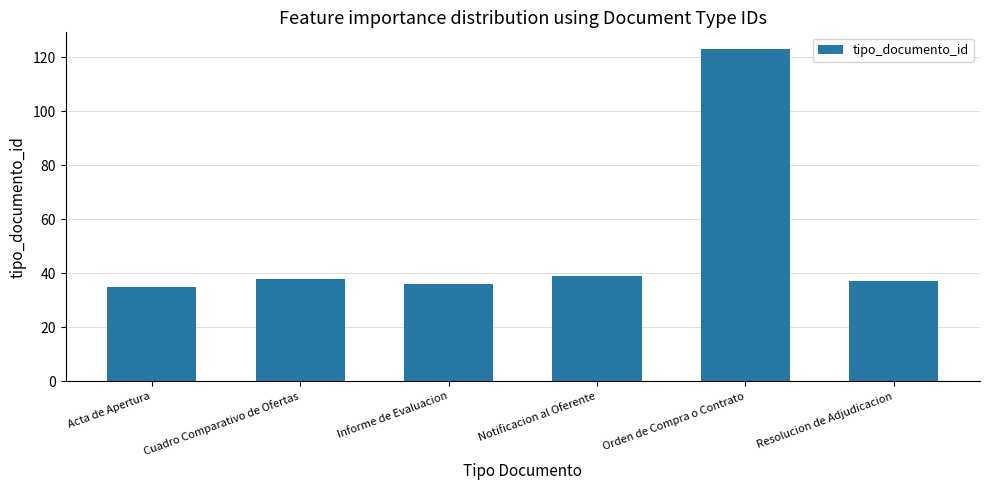

Does the chart contain any negative values?

No